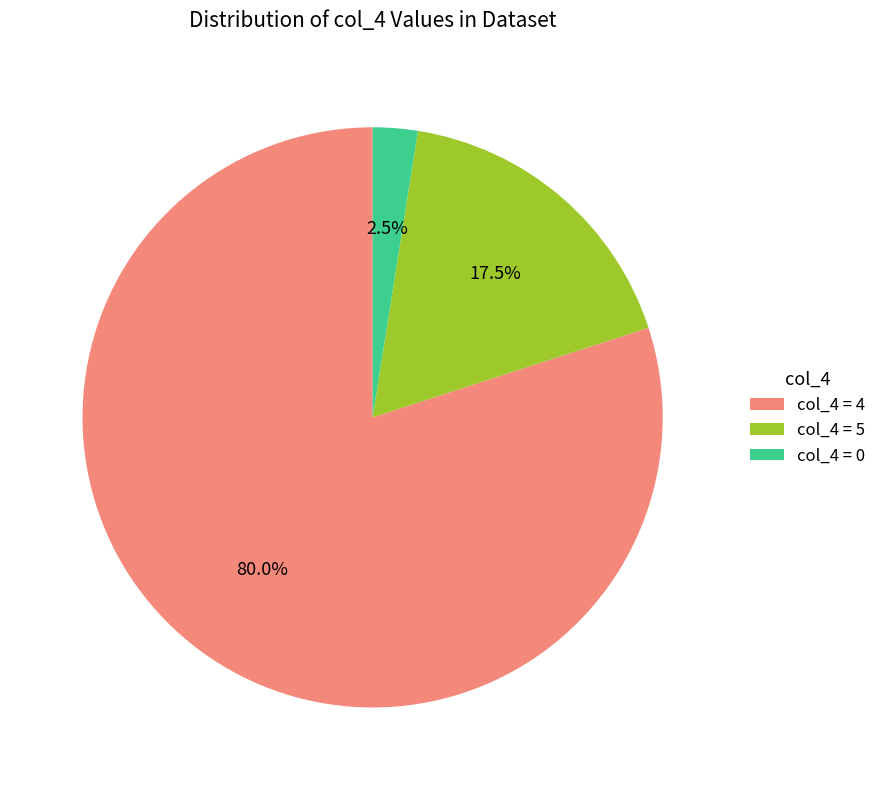

What is the ratio of the value at col_4 = 4 to the value at col_4 = 0?

32.0